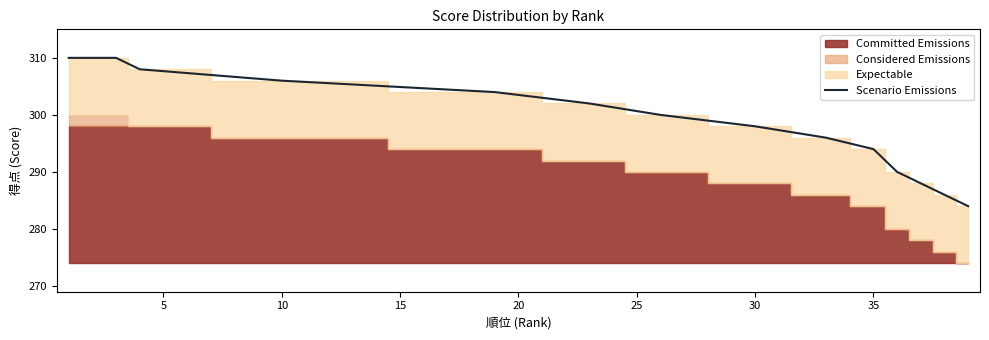

What is the difference between the second highest and minimum values?

26